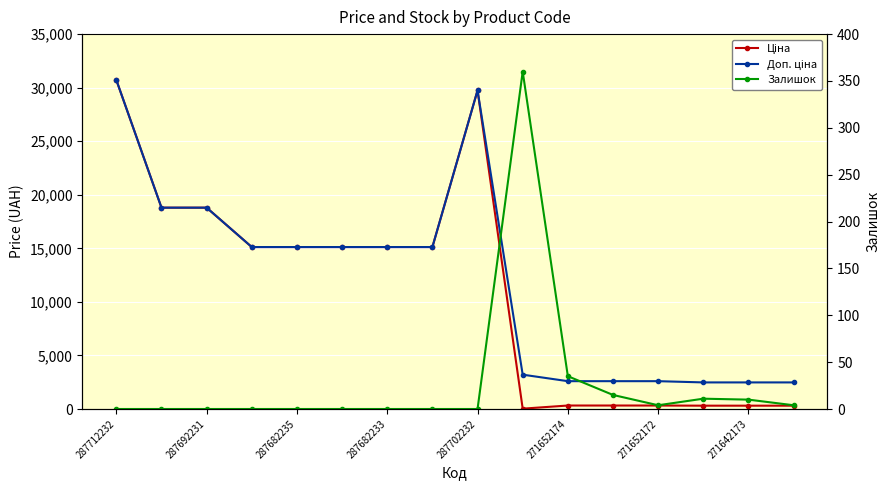

What is the average value of the Ціна series?

10974.7